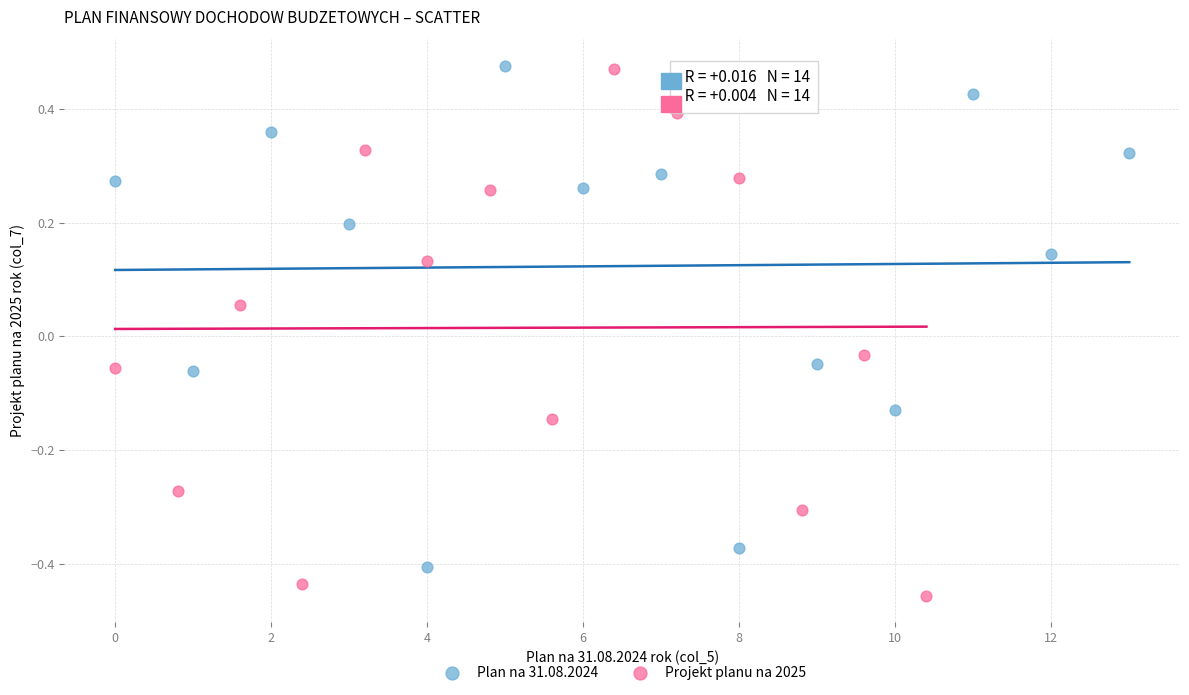

Which series reaches the minimum Y coordinate?

Projekt planu na 2025